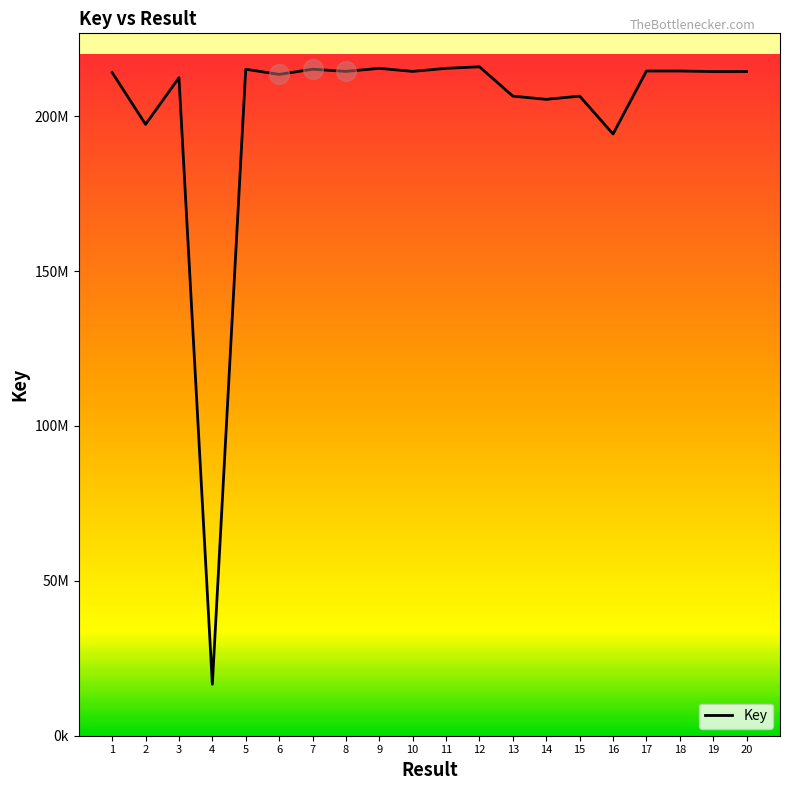

Between 1 and 6, which is larger?

1